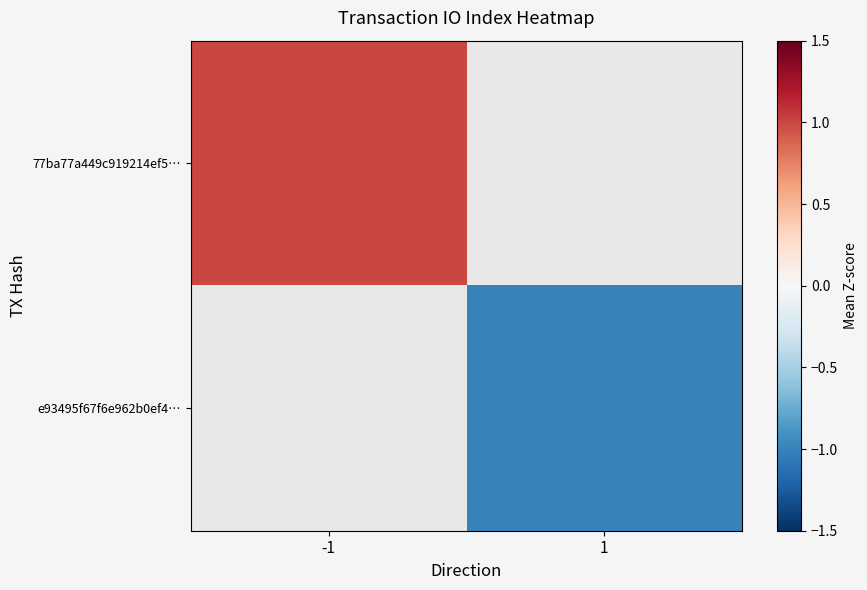

Between 1 and -1, which is larger?

-1